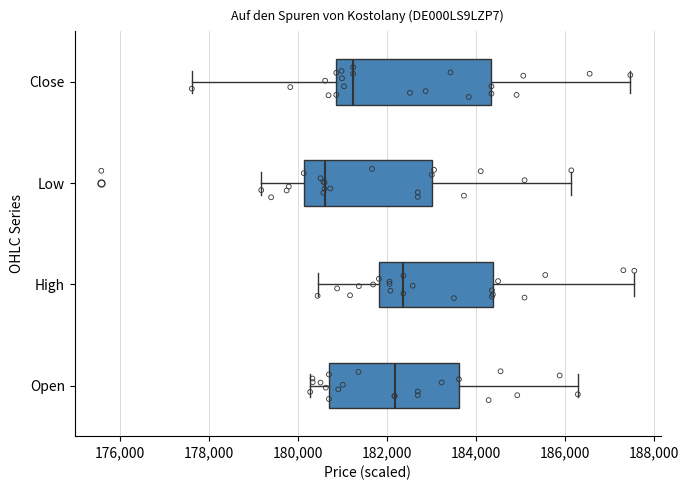

Where does the left whisker of the box for Close end on the x-axis? The values are not printed on the chart, so give them approximately, as read against the axis.

177600